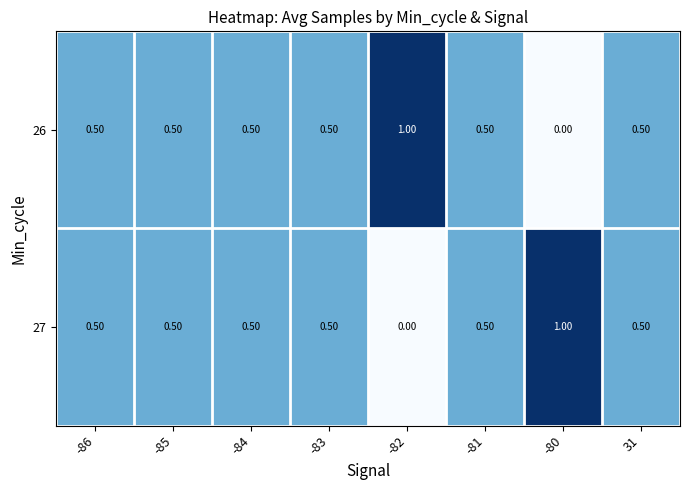

What is the difference between the 27 values at -80 and -82?

1.0